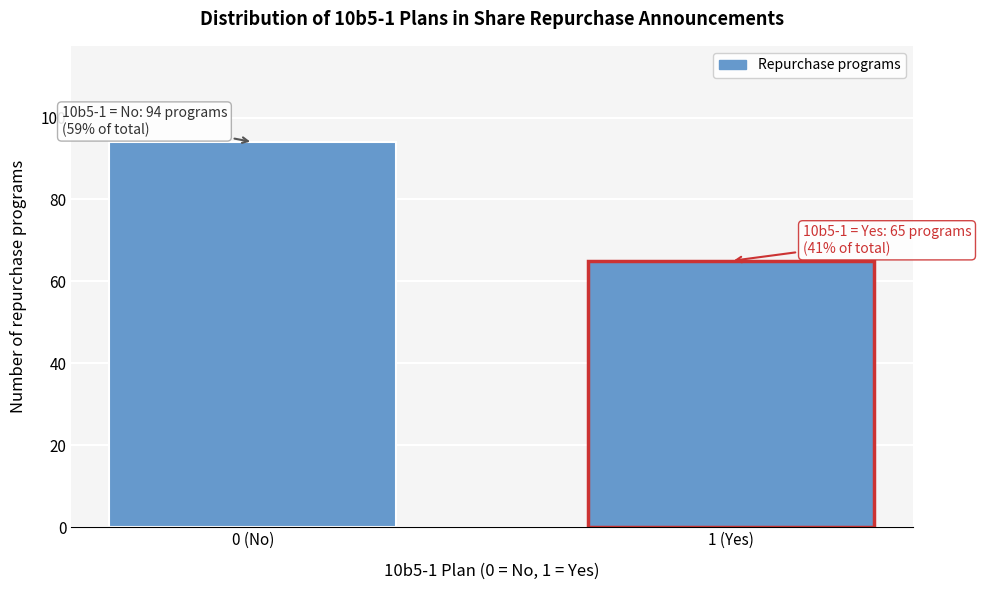

Reading left to right, transcribe all the data shown in this chart.

0 (No)=94	1 (Yes)=65